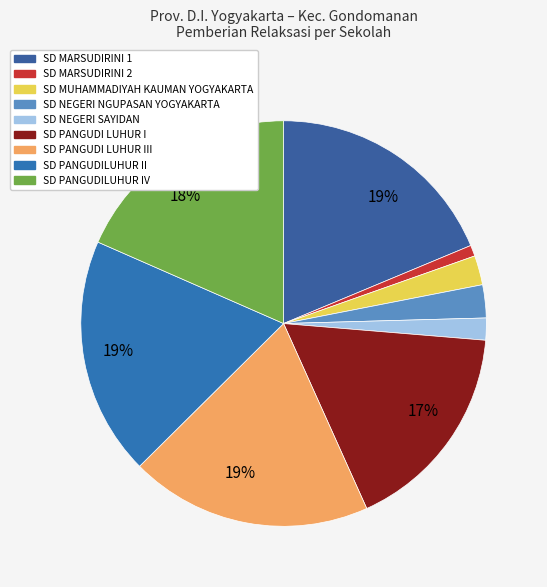

How many segments does this pie chart have?

9